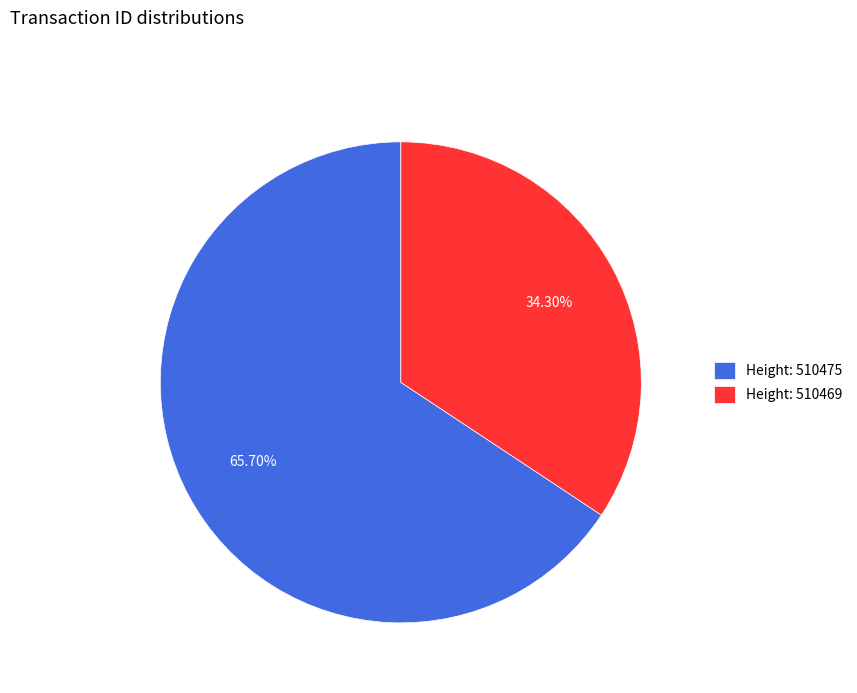

Rank the categories by value from lowest to highest.

Height: 510469, Height: 510475